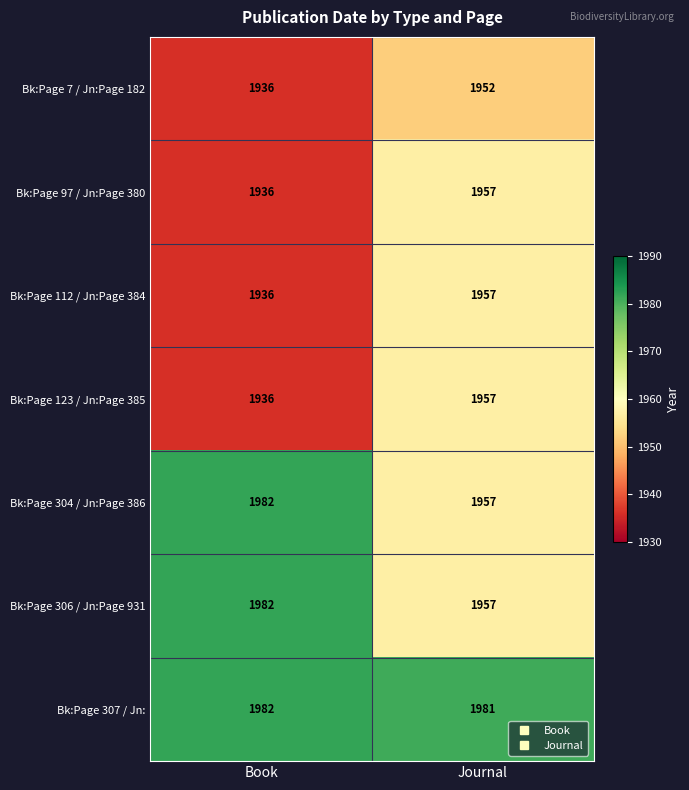

Reading left to right, extract all data points from this chart.

Bk:Page 7 / Jn:Page 182: 1936	1952
Bk:Page 97 / Jn:Page 380: 1936	1957
Bk:Page 112 / Jn:Page 384: 1936	1957
Bk:Page 123 / Jn:Page 385: 1936	1957
Bk:Page 304 / Jn:Page 386: 1982	1957
Bk:Page 306 / Jn:Page 931: 1982	1957
Bk:Page 307 / Jn:: 1982	1981